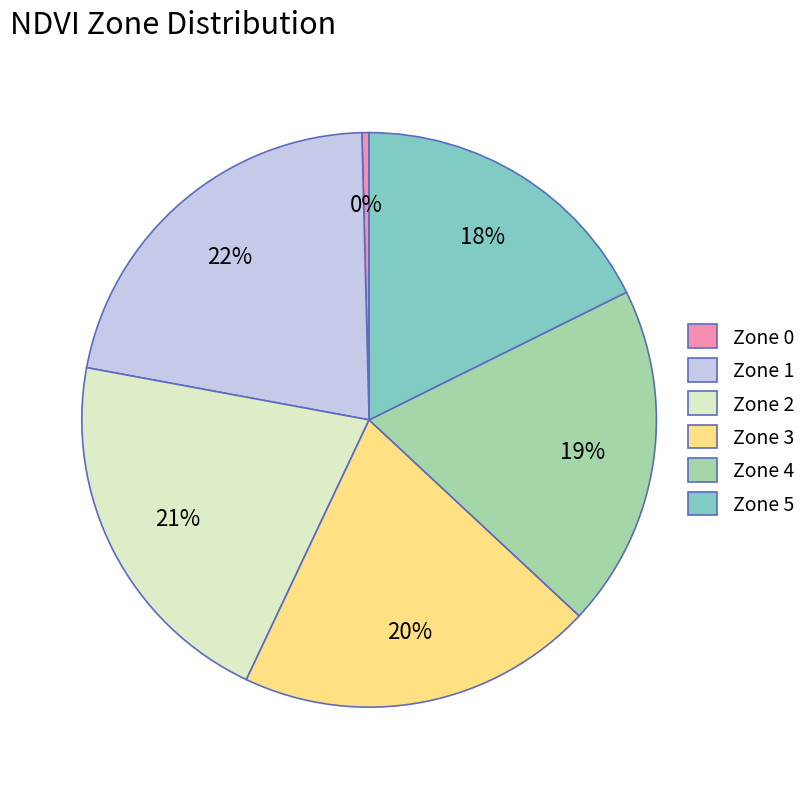

Combined, do Zone 4 and Zone 5 account for over 50%?

No